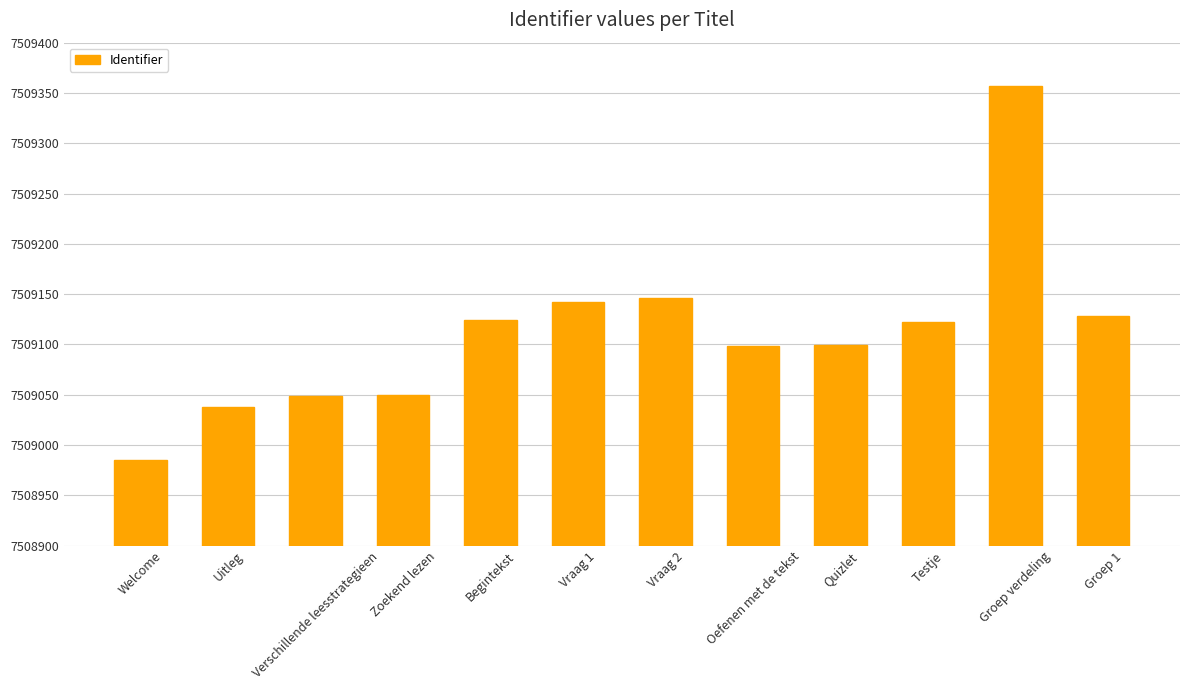

The value at Quizlet is 7509099. True or false?

True